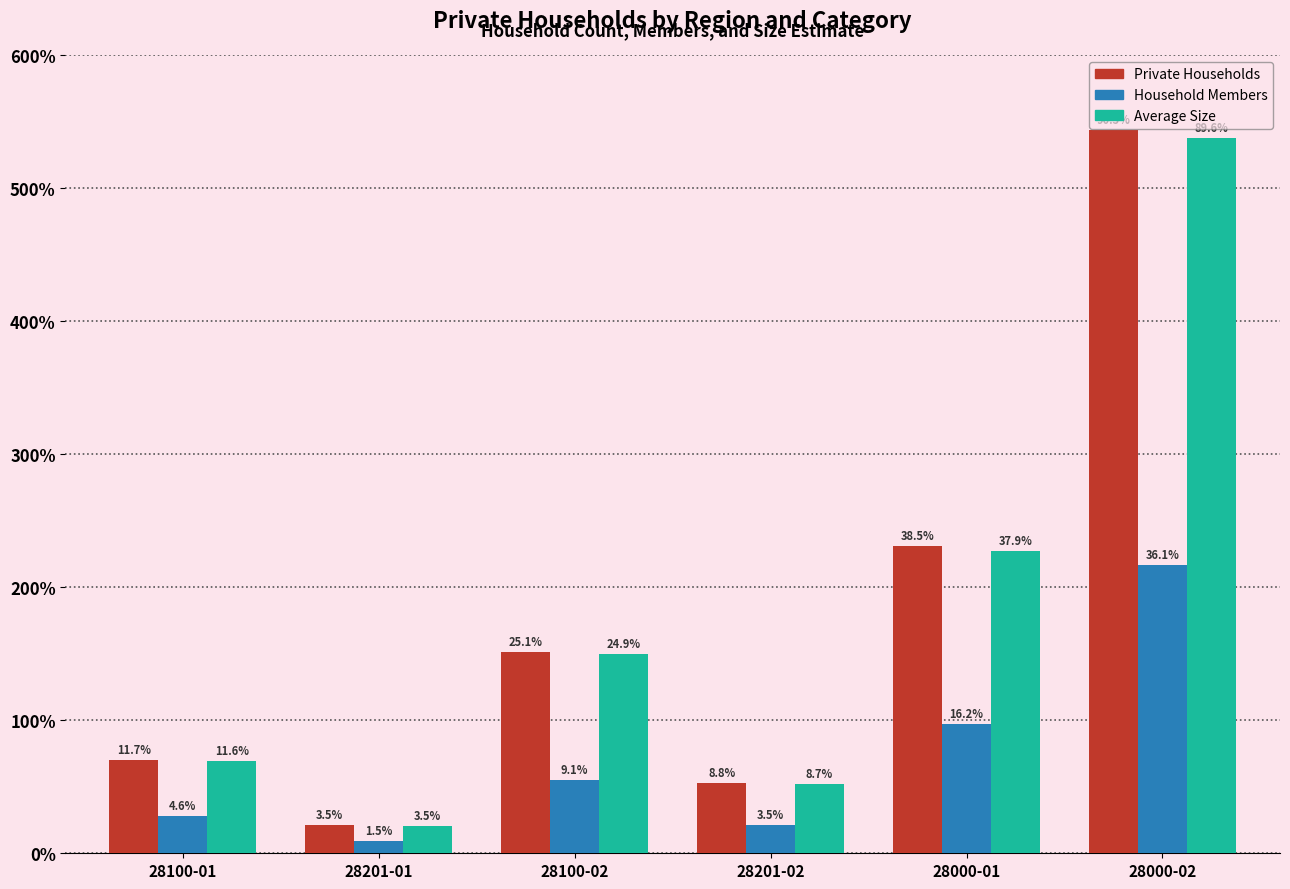

Are the bars horizontal?

No